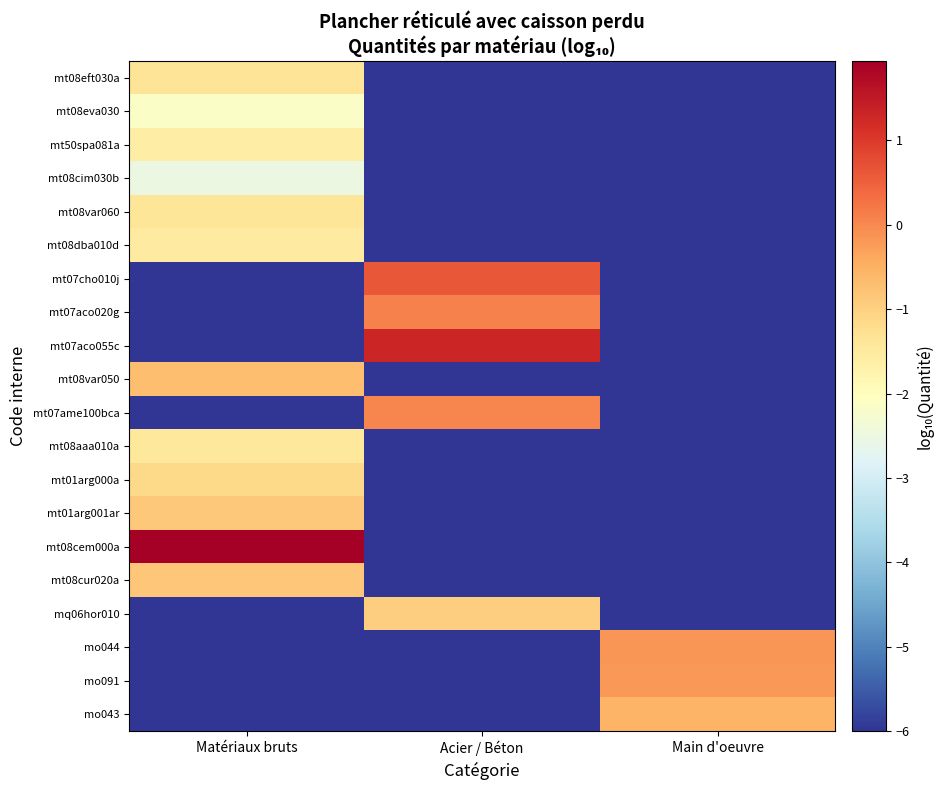

Which label corresponds to the largest value in the chart?

Matériaux bruts